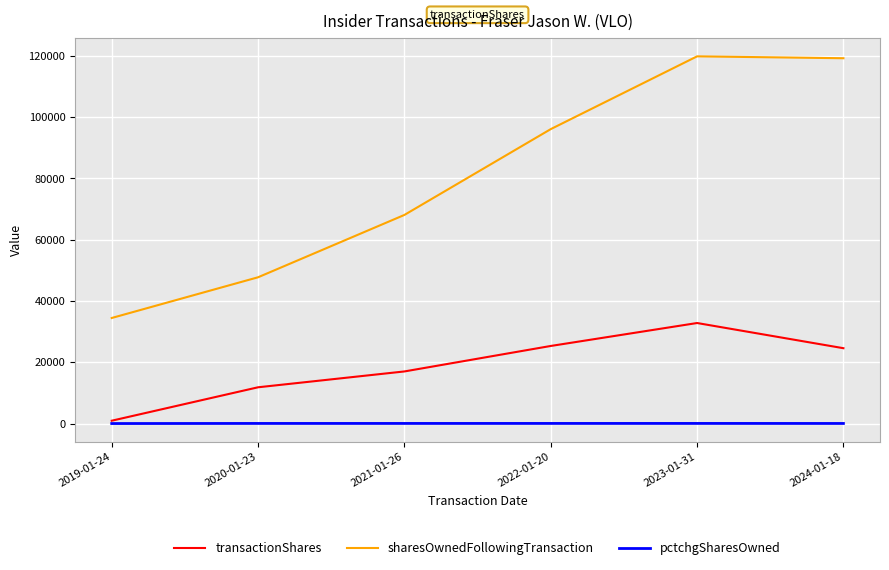

Which series has the widest spread of values?

sharesOwnedFollowingTransaction